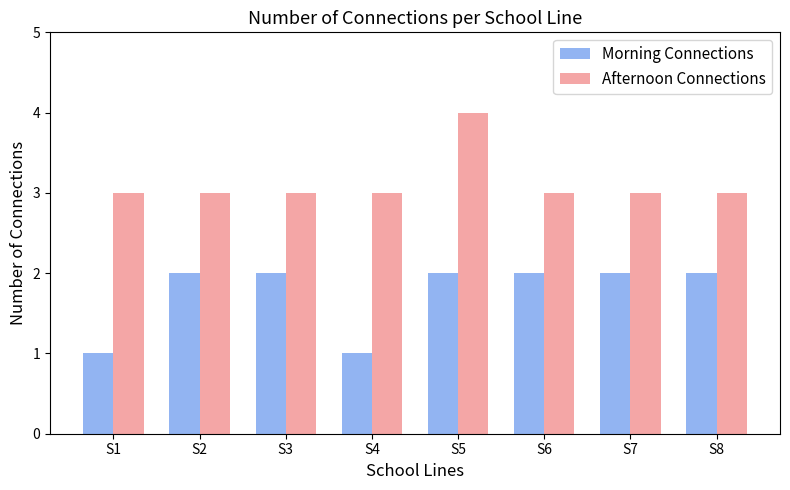

What is the difference between the maximum and minimum values in the Morning Connections series?

1